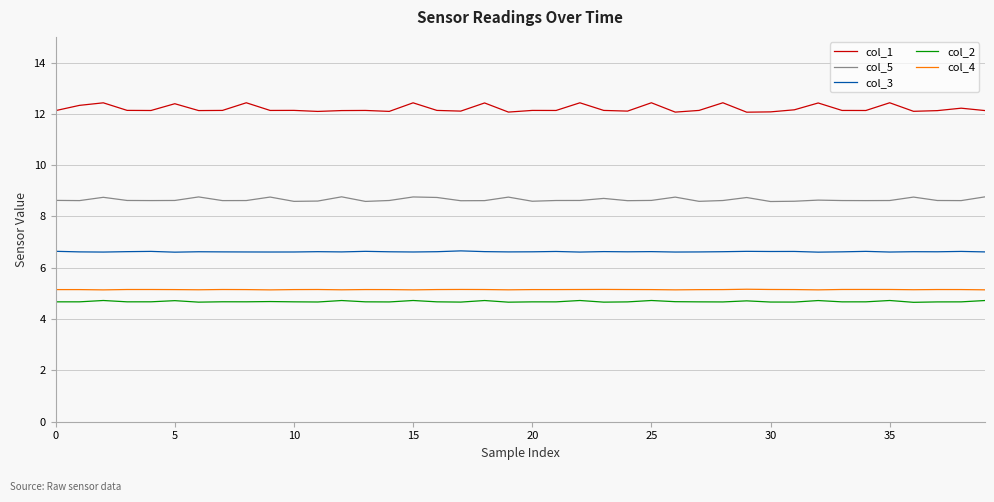

What is the difference between the maximum and minimum values in the col_1 series?

0.4